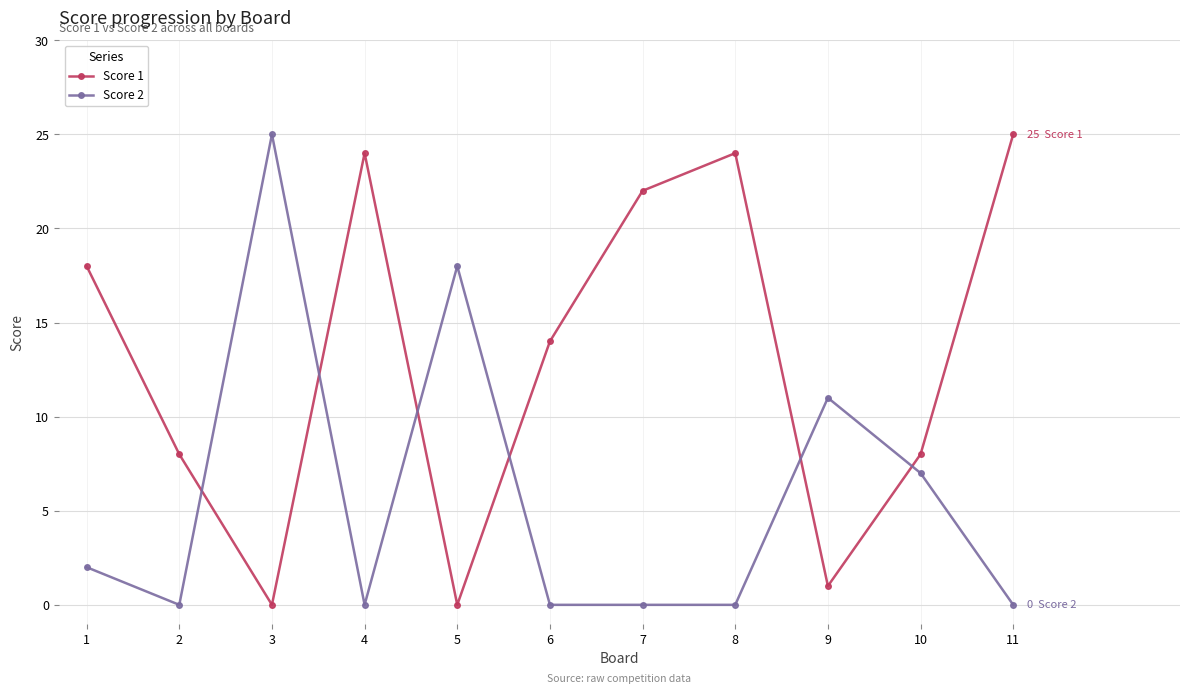

True or false: Score 2 has more than 1 interior local peaks.

True